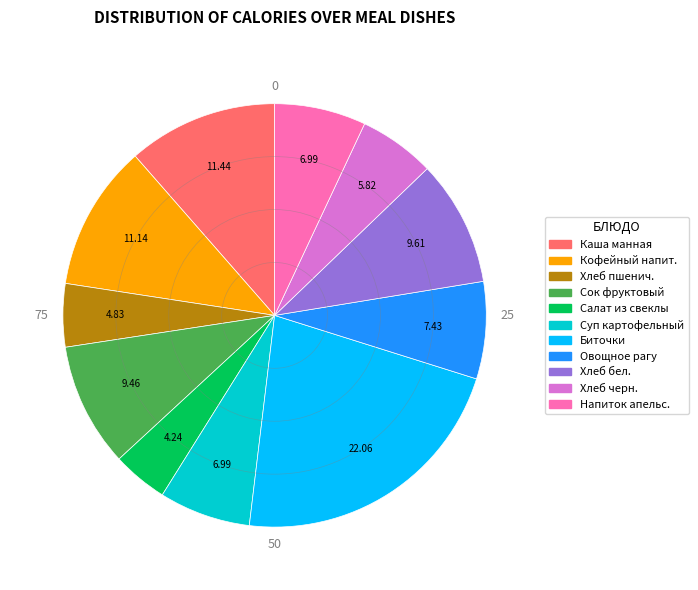

What is the largest slice in the pie chart?

Биточки